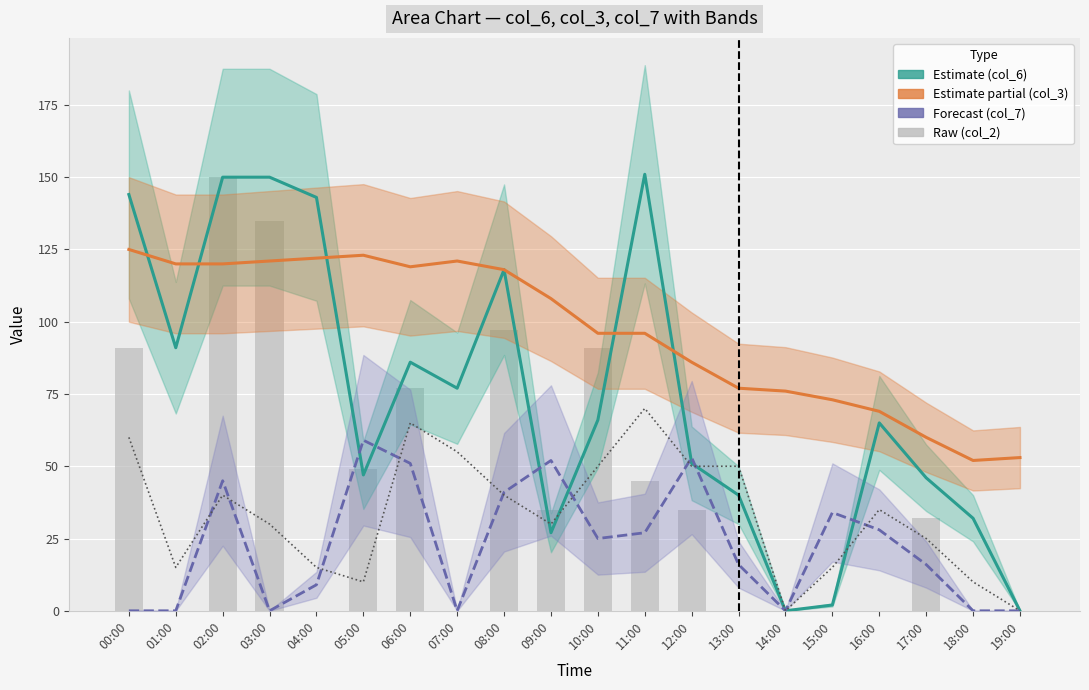

Are the bars grouped side by side (vs. stacked)?

Yes